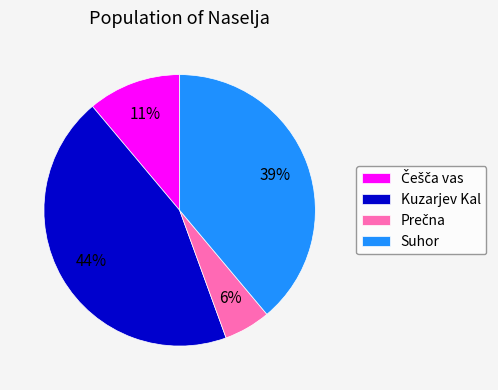

To the nearest percent, what is the average slice percentage?

25%